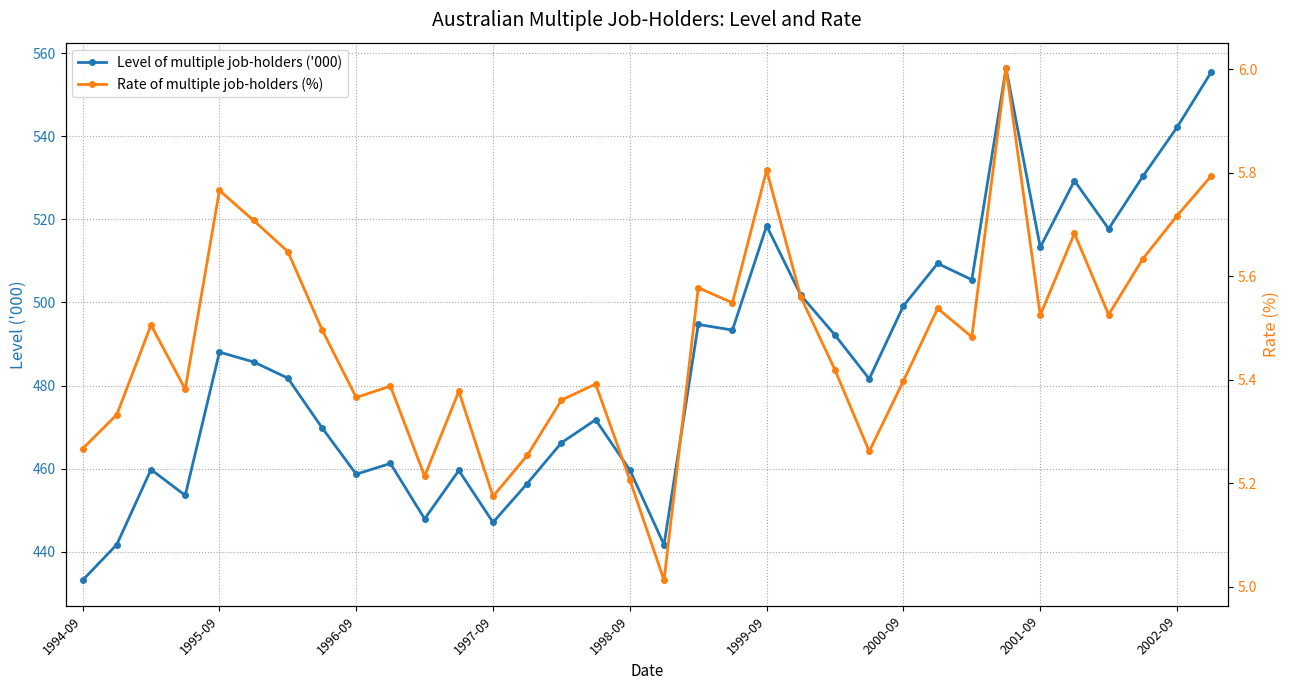

Rank the series at 18 from highest to lowest value.

Level of multiple job-holders ('000), Rate of multiple job-holders (%)